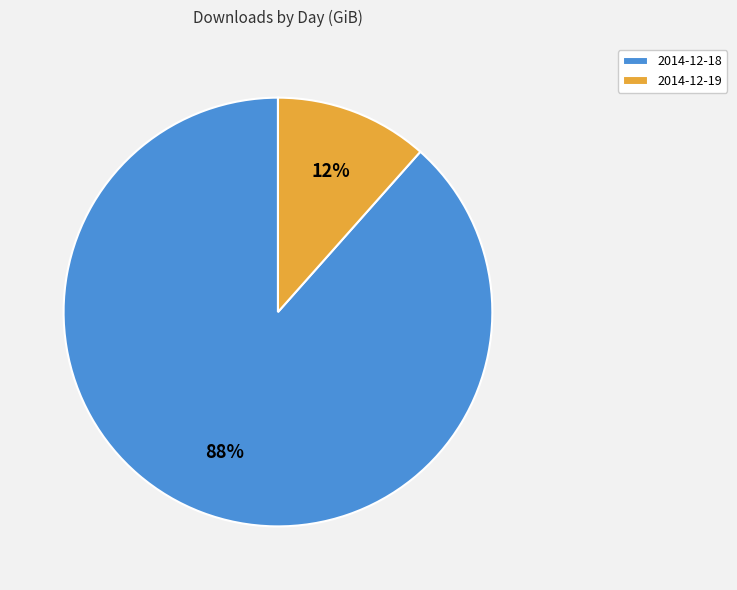

To the nearest percent, what is the average slice percentage?

50%